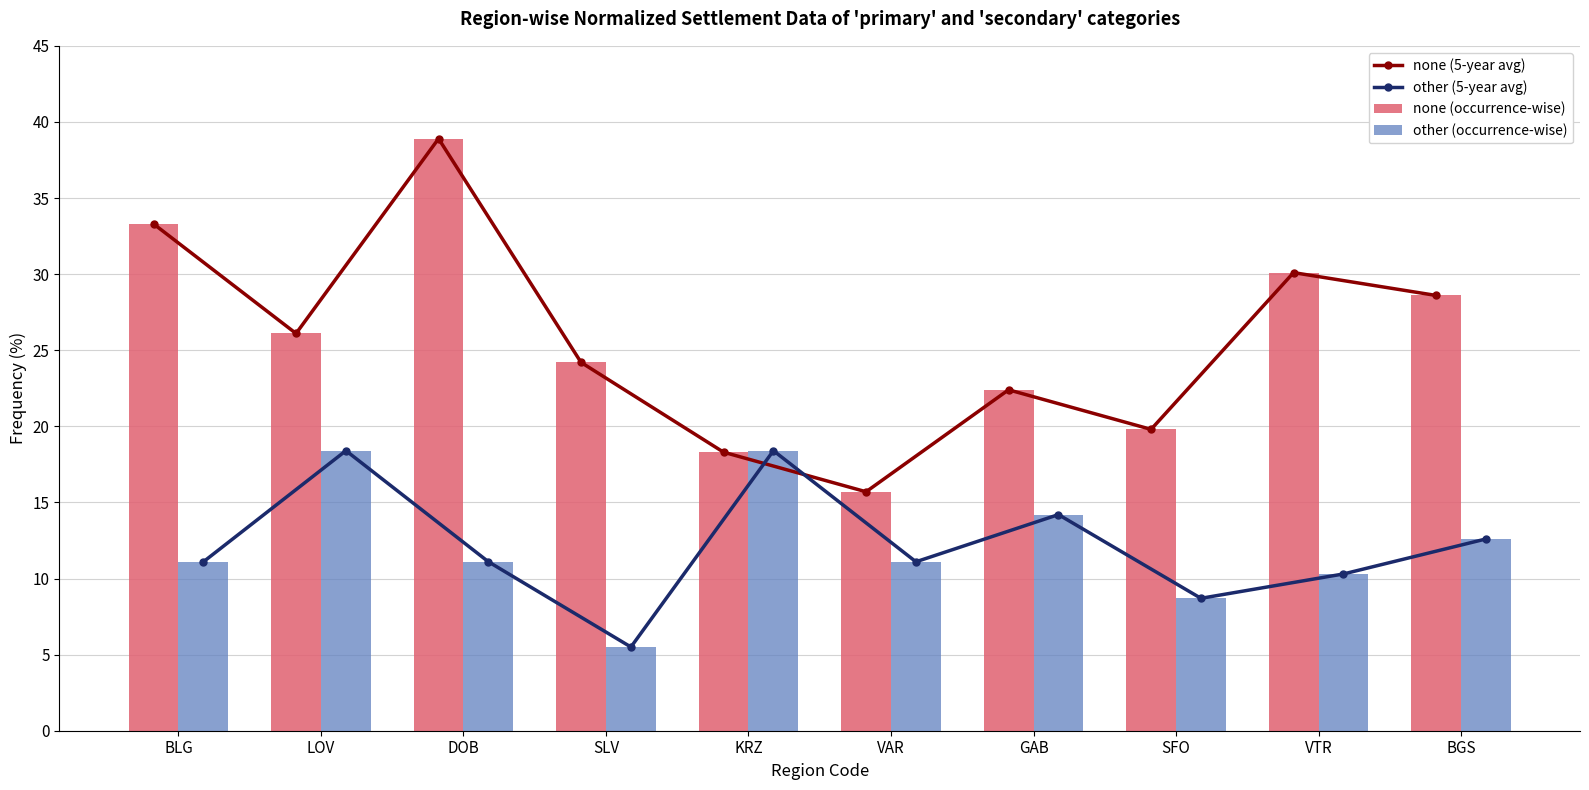

Where is none (occurrence-wise) nearest to the value 27?

LOV